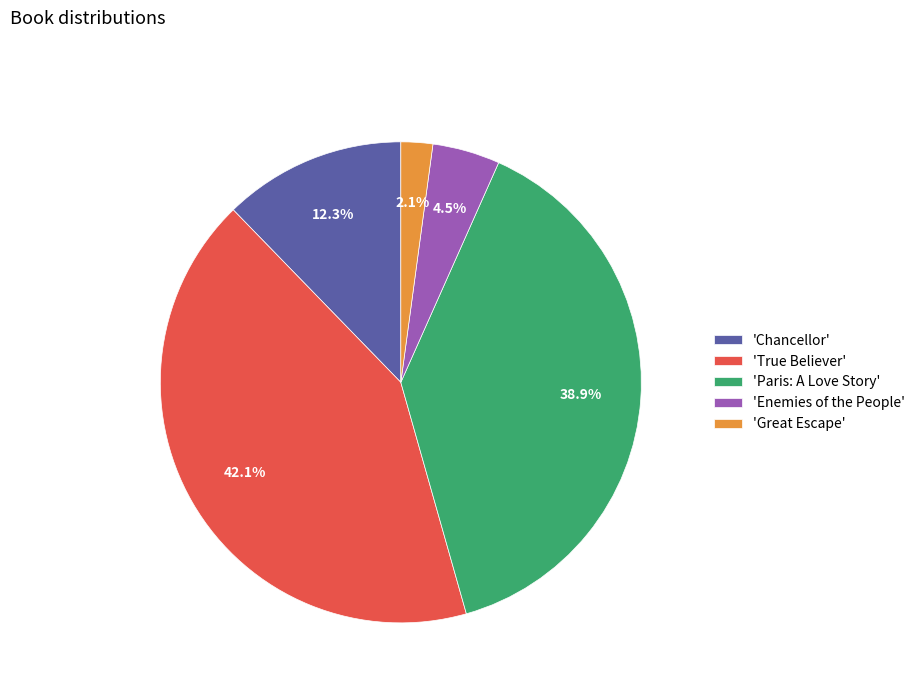

To the nearest percent, what is the average slice percentage?

20%